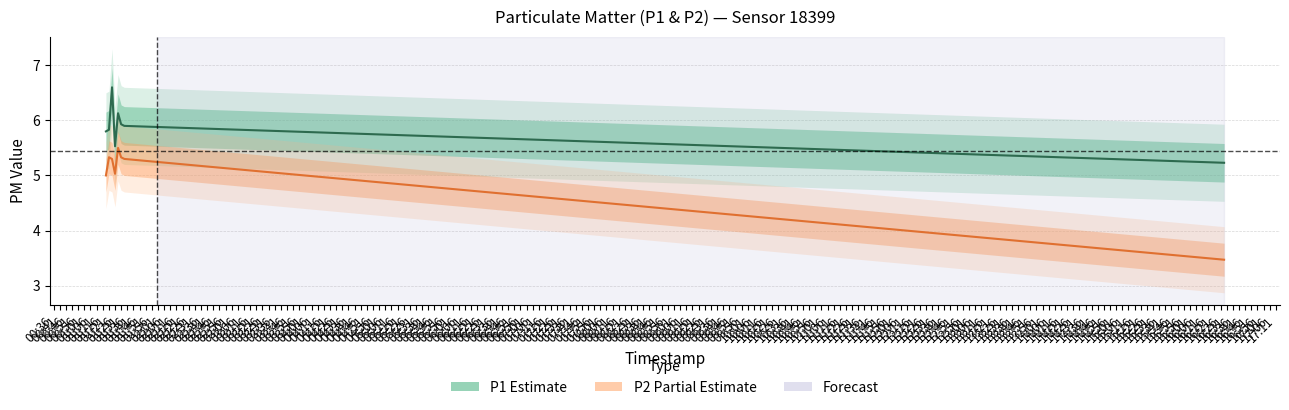

How many lines are shown in the chart?

2